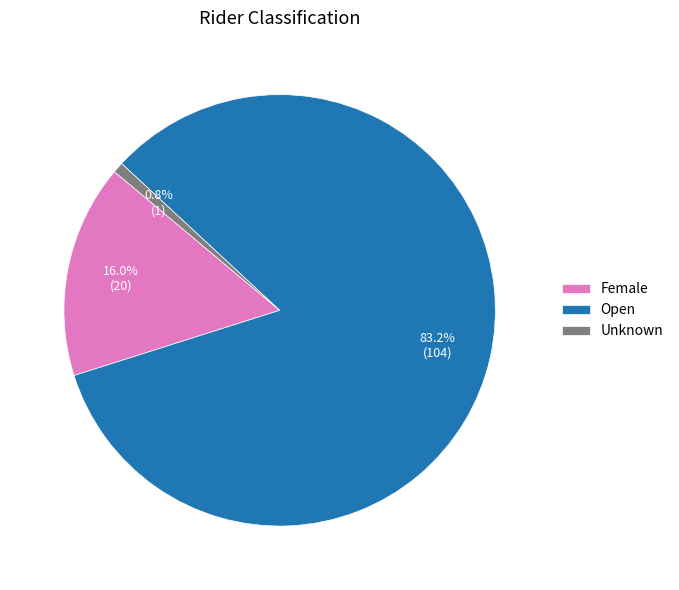

Rank the categories by value from lowest to highest.

Unknown, Female, Open